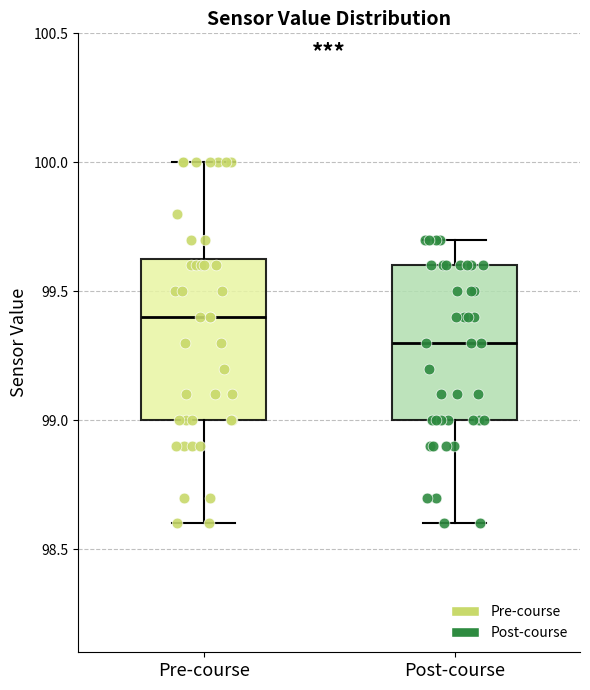

Reading left to right, read every box against the y-axis: the position of its median line, the range the box covers, and the ends of its whiskers. The values are not printed on the chart, so give them approximately, as read against the axis.

Pre-course: median 99.40, box 99.00 to 99.65, whiskers 98.60 to 100.00
Post-course: median 99.30, box 99.00 to 99.60, whiskers 98.60 to 99.70